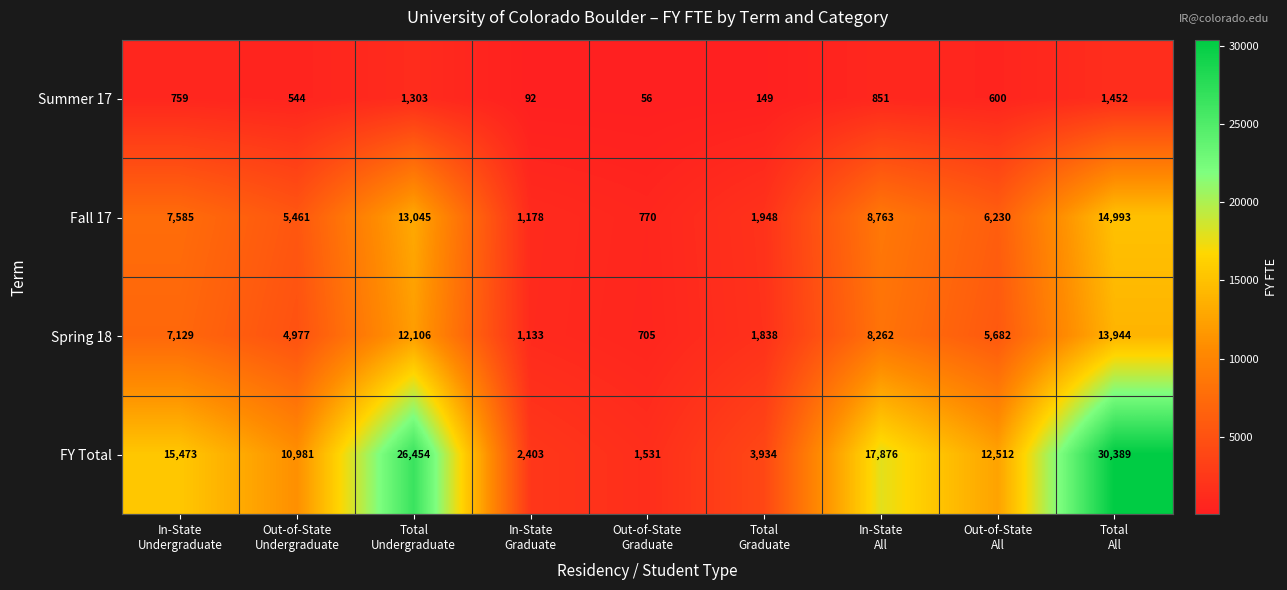

What is the maximum value for Fall 17?

14993